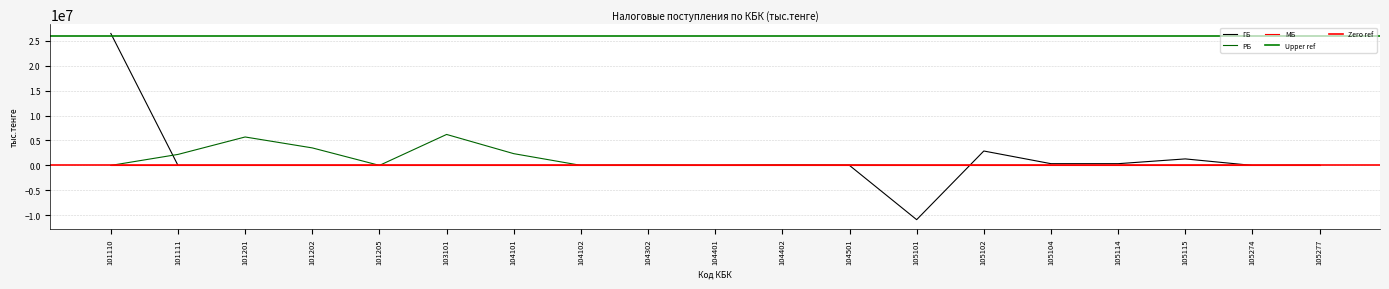

Which series ends up on top after the final intersection of ГБ and РБ?

ГБ